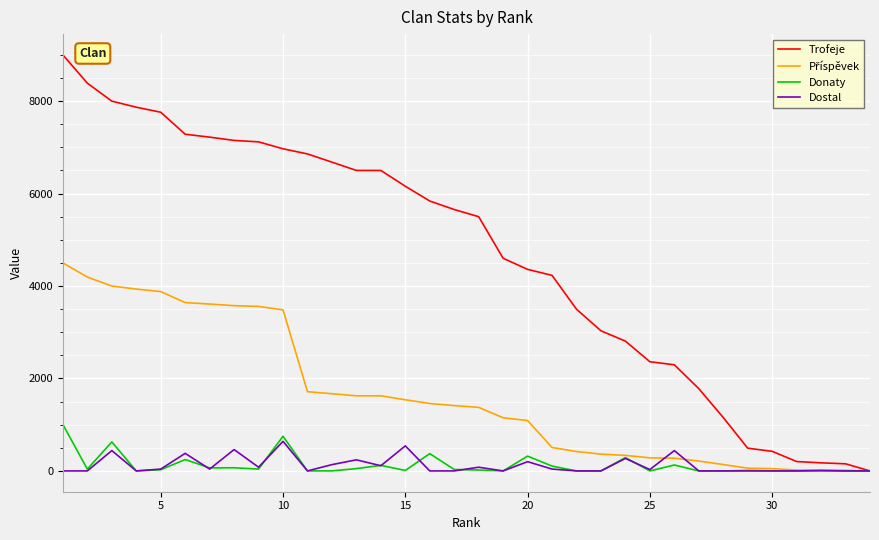

Which series has the largest range (max minus min)?

Trofeje